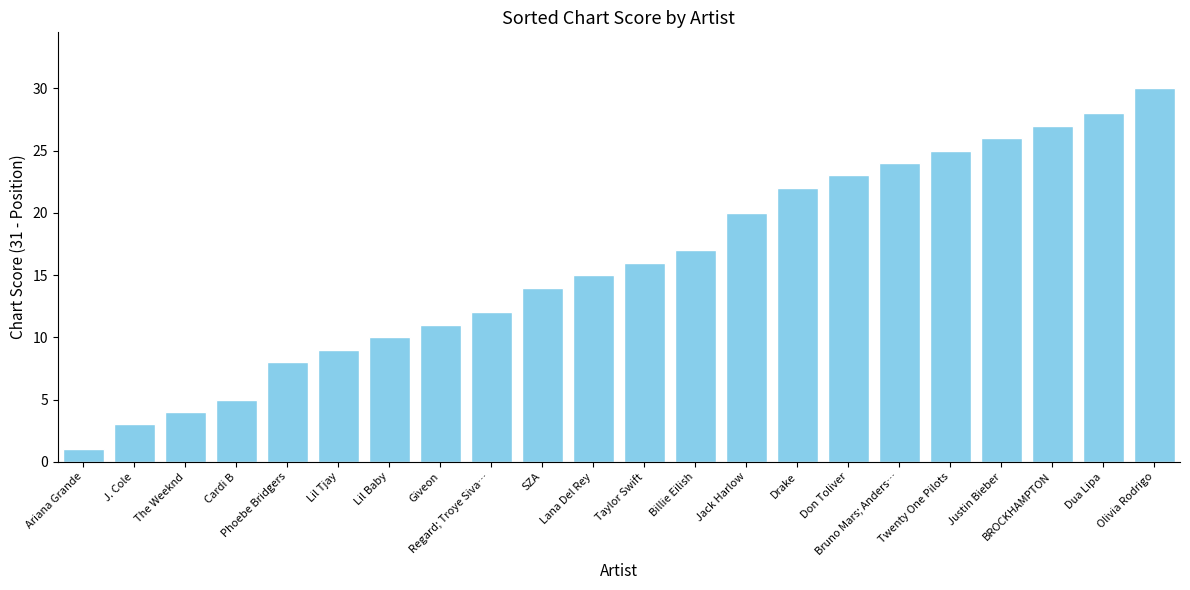

What is the approximate value at Regard; Troye Siva…, to the nearest 10?

10